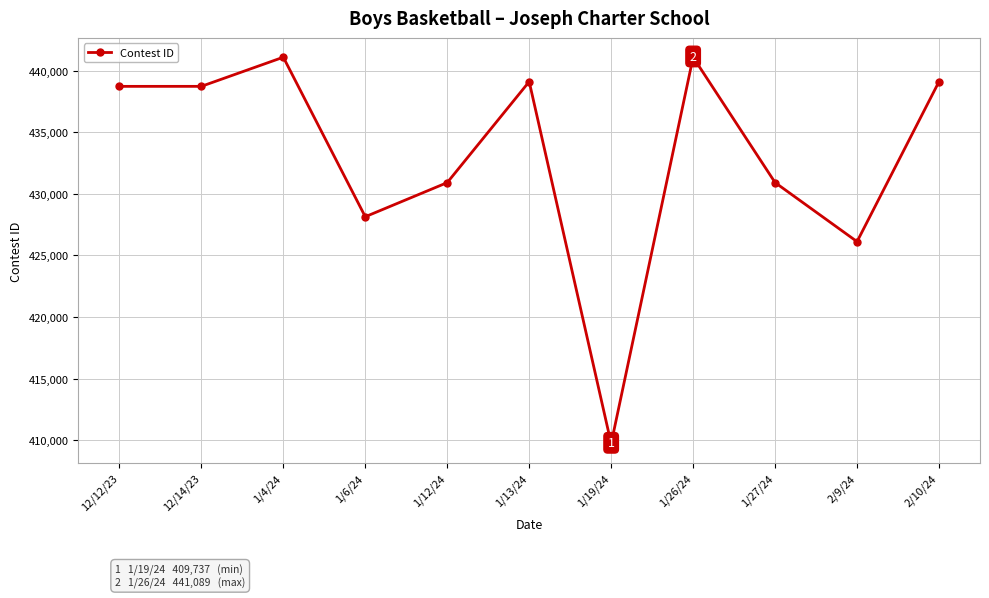

How many categories are shown in the chart?

11